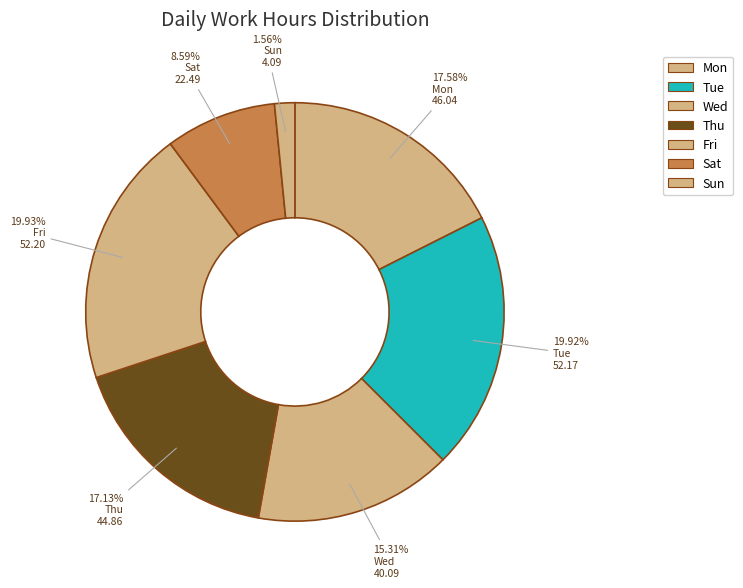

How many segments does this pie chart have?

7